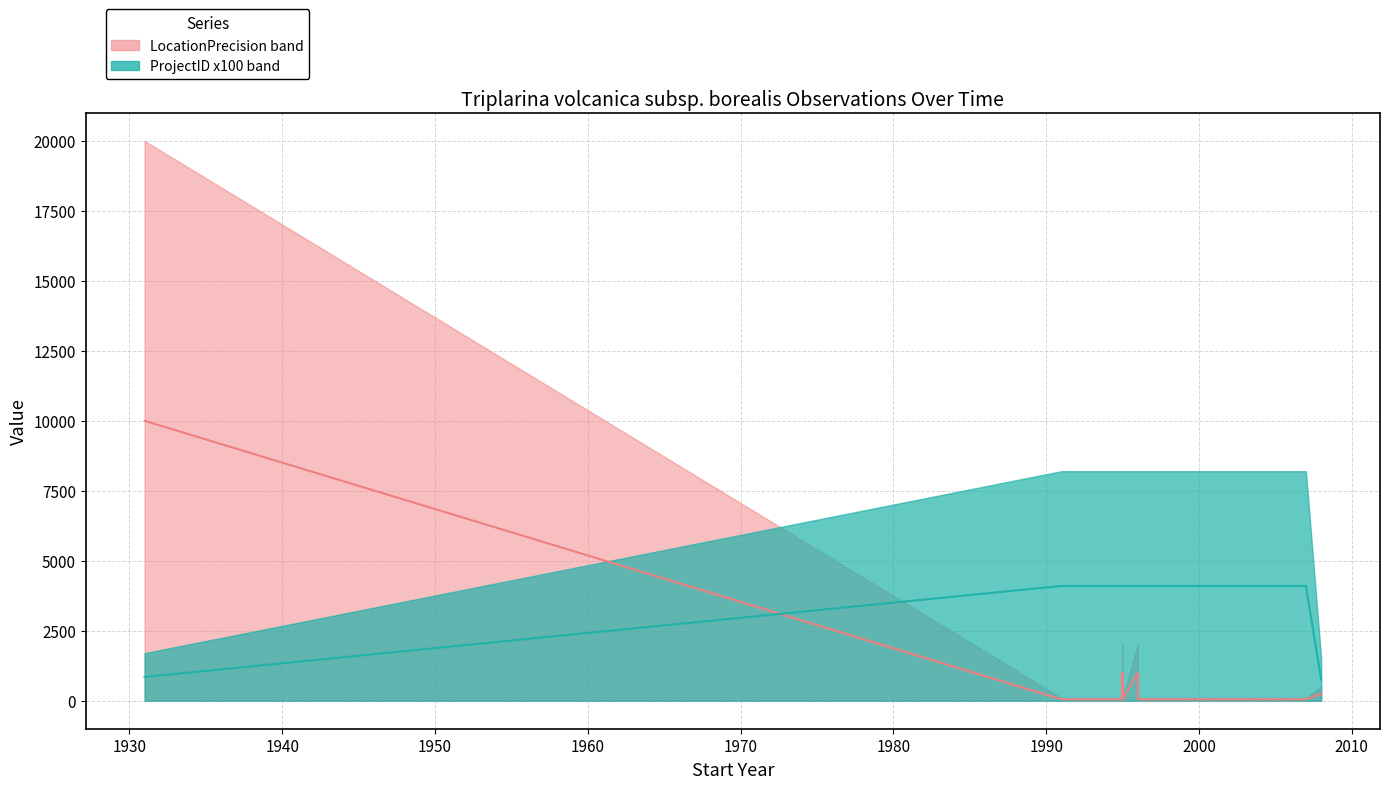

What is the difference between the maximum and minimum values in the LocationPrecision series?

9950